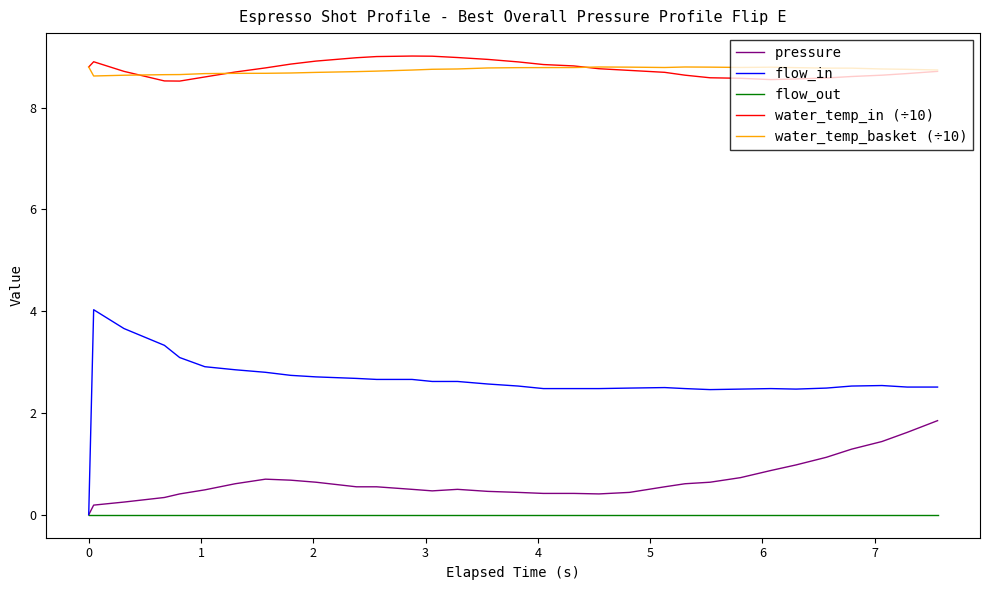

What is the maximum value for water_temp_in (÷10)?

9.0